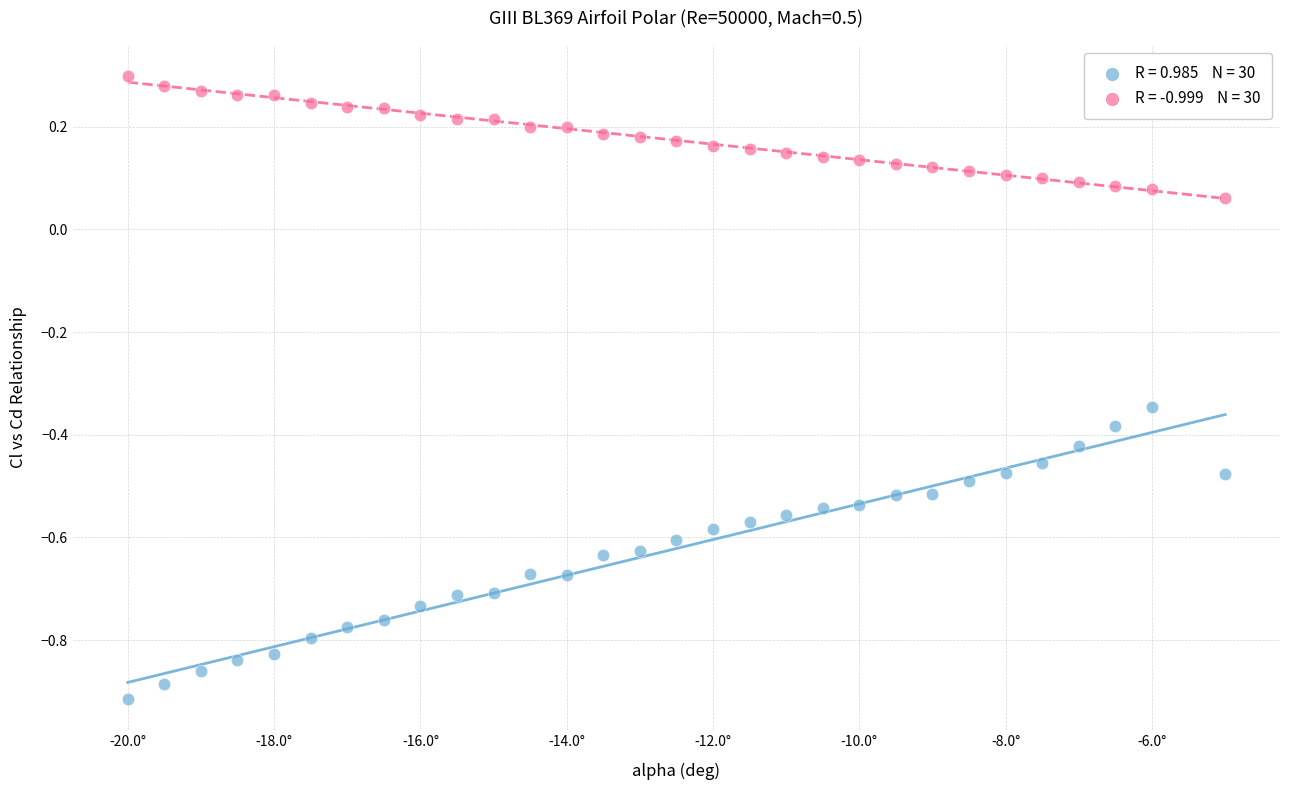

Across all data points, what is the range of Y values (max minus min)?

1.2